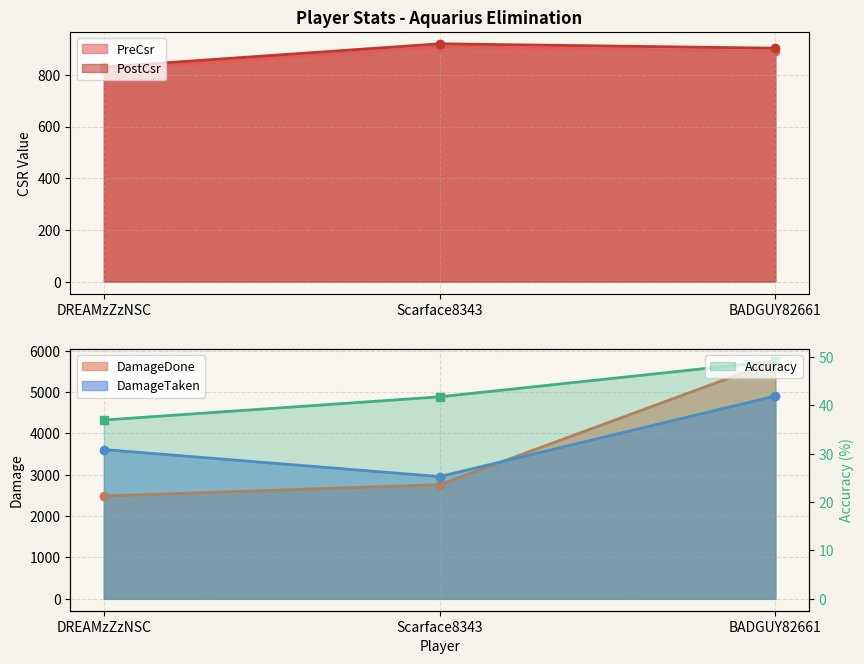

How many lines are shown in the chart?

5